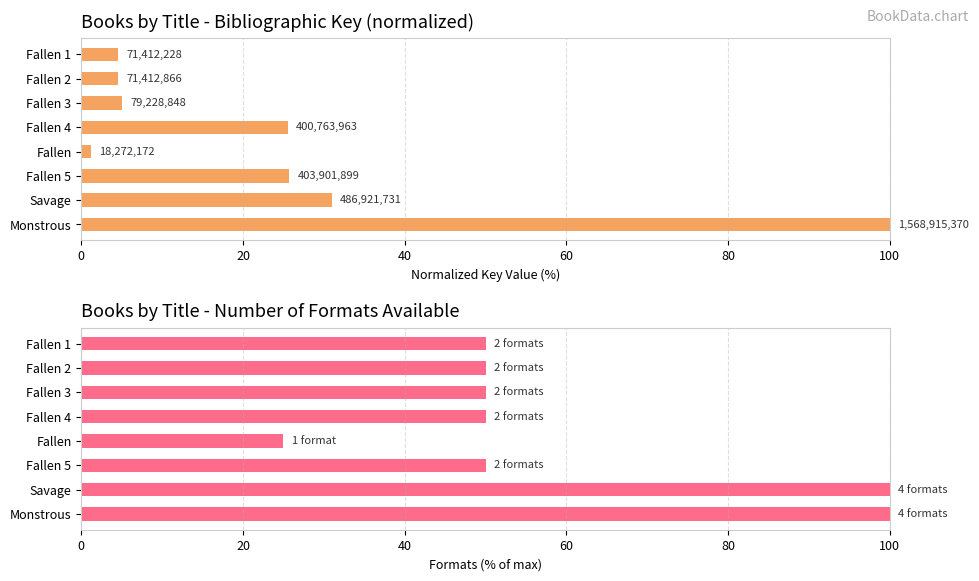

At how many categories does at least one series exceed 9?

8